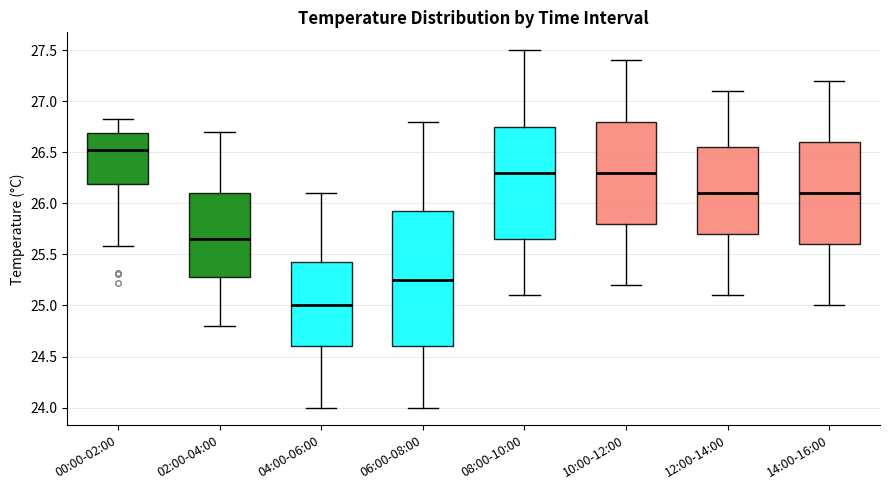

Reading left to right, transcribe this box plot: for each box, give where its median line is, the range the box spans, and where its two whiskers end, as read against the y-axis. The values are not printed on the chart, so give them approximately, as read against the axis.

00:00-02:00: median 26.55, box 26.20 to 26.70, whiskers 25.60 to 26.85
02:00-04:00: median 25.65, box 25.30 to 26.10, whiskers 24.80 to 26.70
04:00-06:00: median 25.00, box 24.60 to 25.45, whiskers 24.00 to 26.10
06:00-08:00: median 25.25, box 24.60 to 25.95, whiskers 24.00 to 26.80
08:00-10:00: median 26.30, box 25.65 to 26.75, whiskers 25.10 to 27.50
10:00-12:00: median 26.30, box 25.80 to 26.80, whiskers 25.20 to 27.40
12:00-14:00: median 26.10, box 25.70 to 26.55, whiskers 25.10 to 27.10
14:00-16:00: median 26.10, box 25.60 to 26.60, whiskers 25.00 to 27.20